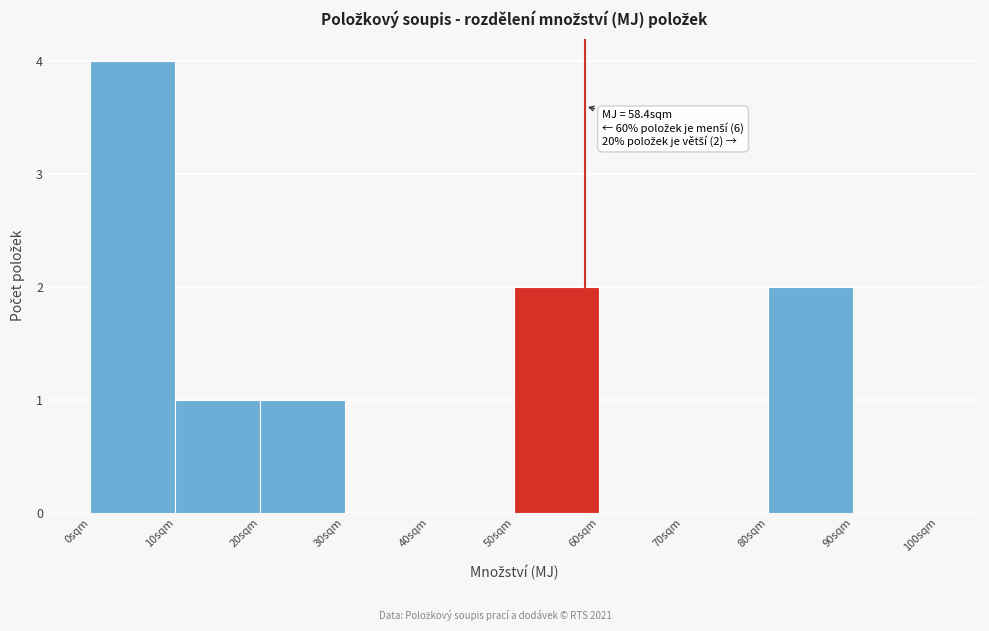

Over which range of the x-axis is the bar tallest?

0 to 10